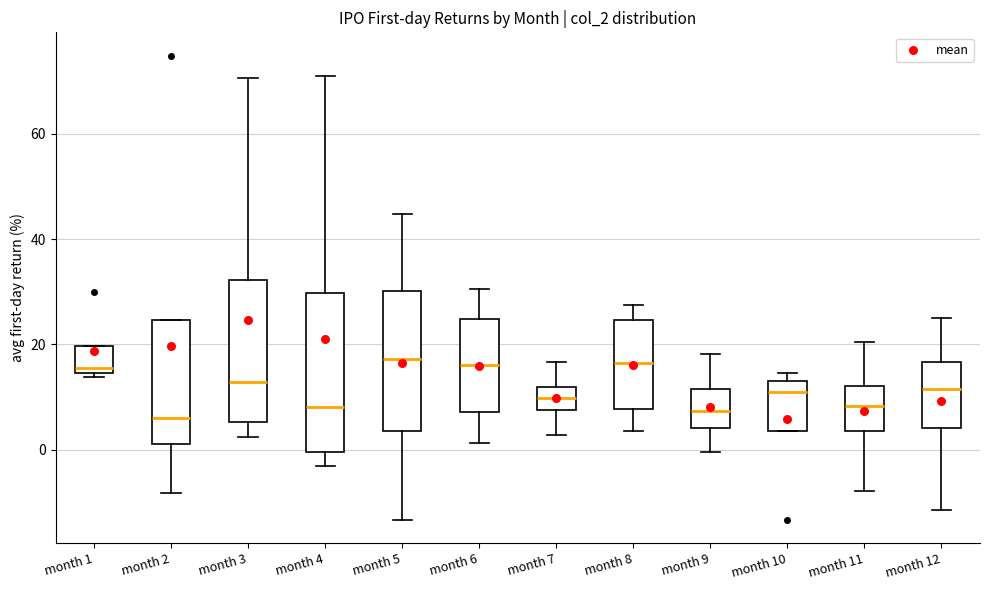

Reading left to right, transcribe this box plot: for each box, give where its median line is, the range the box spans, and where its two whiskers end, as read against the y-axis. The values are not printed on the chart, so give them approximately, as read against the axis.

month 1: median 16, box 14 to 20, whiskers 14 (just below the box's lower edge) to 20
month 2: median 6, box 2 to 24, whiskers -8 to 24
month 3: median 12, box 6 to 32, whiskers 2 to 70
month 4: median 8, box 0 to 30, whiskers -4 to 72
month 5: median 18, box 4 to 30, whiskers -14 to 44
month 6: median 16, box 8 to 24, whiskers 2 to 30
month 7: median 10, box 8 to 12, whiskers 2 to 16
month 8: median 16, box 8 to 24, whiskers 4 to 28
month 9: median 8, box 4 to 12, whiskers 0 to 18
month 10: median 10, box 4 to 14, whiskers 4 to 14 (just above the box's upper edge)
month 11: median 8, box 4 to 12, whiskers -8 to 20
month 12: median 12, box 4 to 16, whiskers -12 to 26